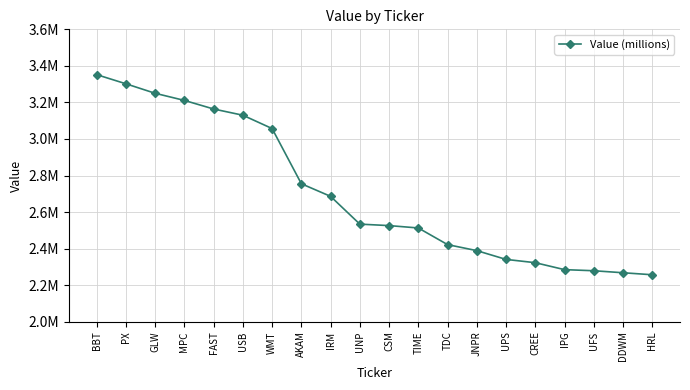

Does the chart have visible grid lines?

Yes